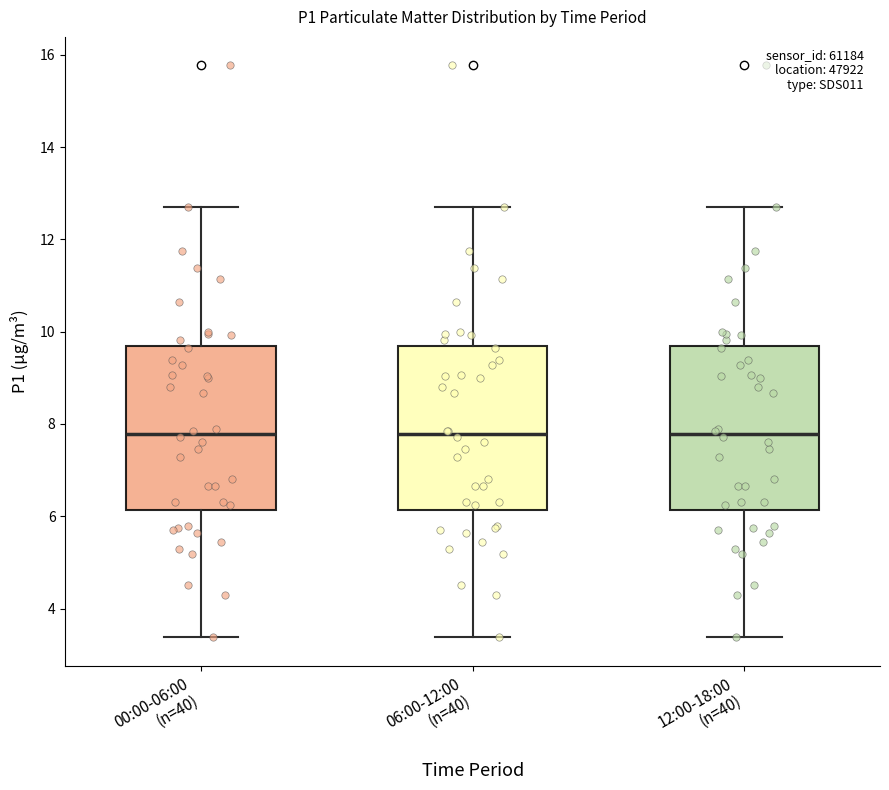

Where does the median line of the box for 06:00-12:00 (n=40) sit on the y-axis? The values are not printed on the chart, so give them approximately, as read against the axis.

7.8